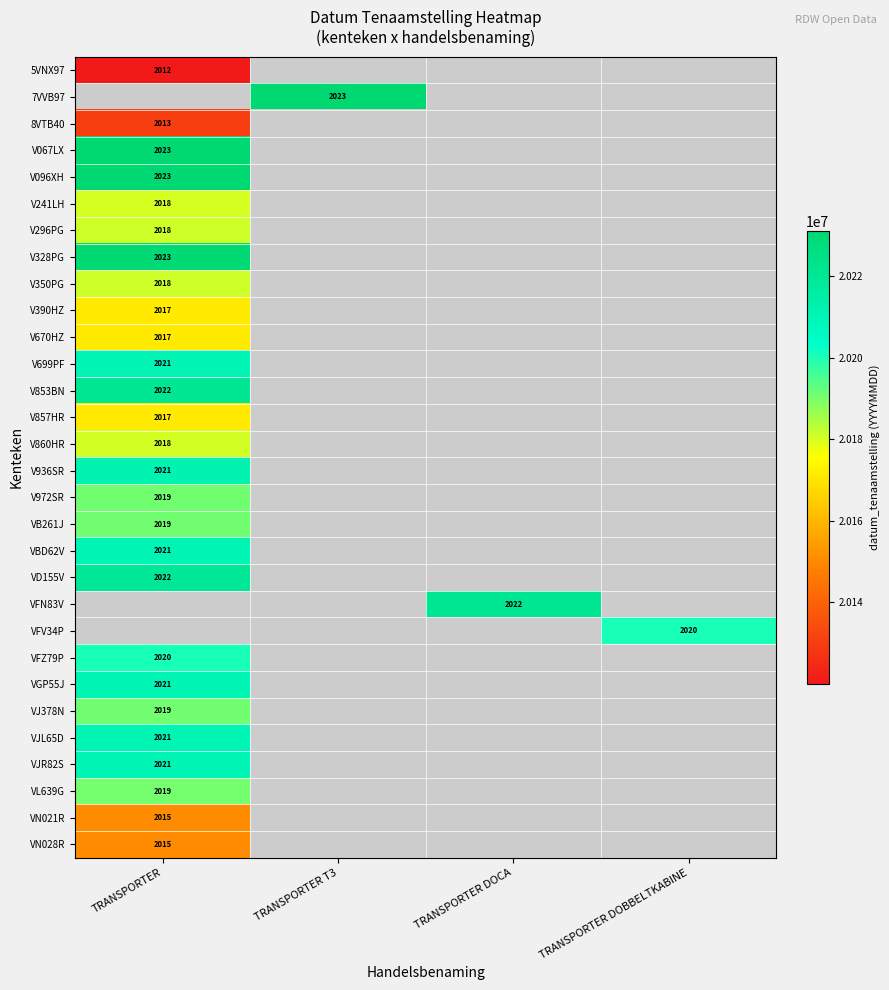

Is the value of V699PF at TRANSPORTER DOCA greater than the value of V328PG at TRANSPORTER?

No